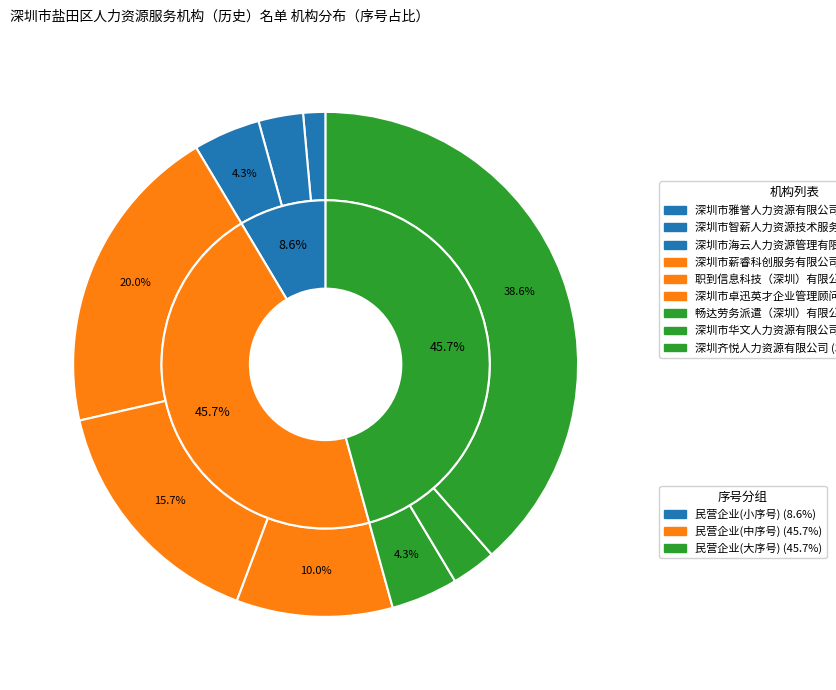

Is there any slice that represents more than half of the pie?

No